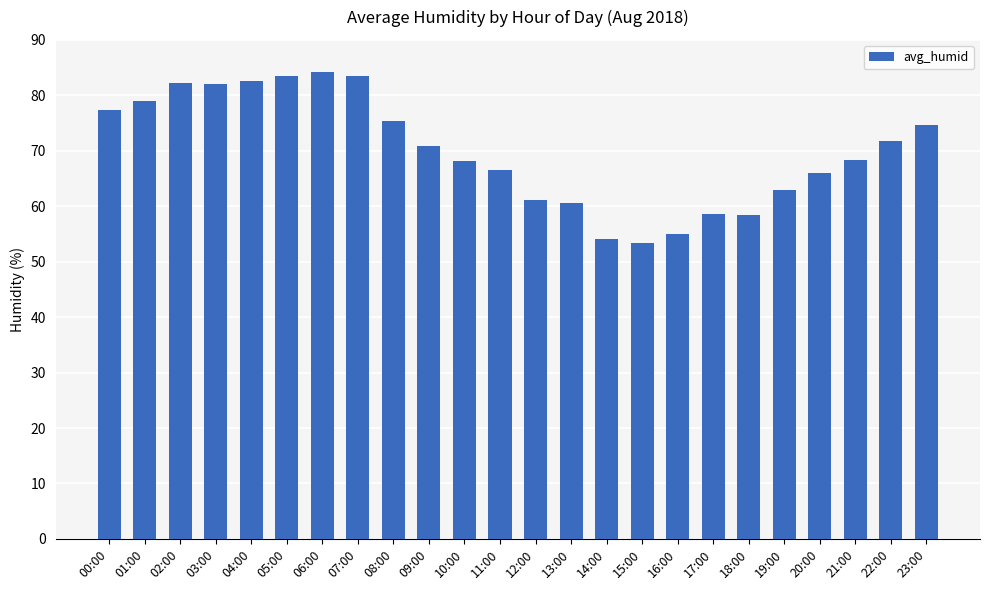

Does the chart contain stacked bars?

No